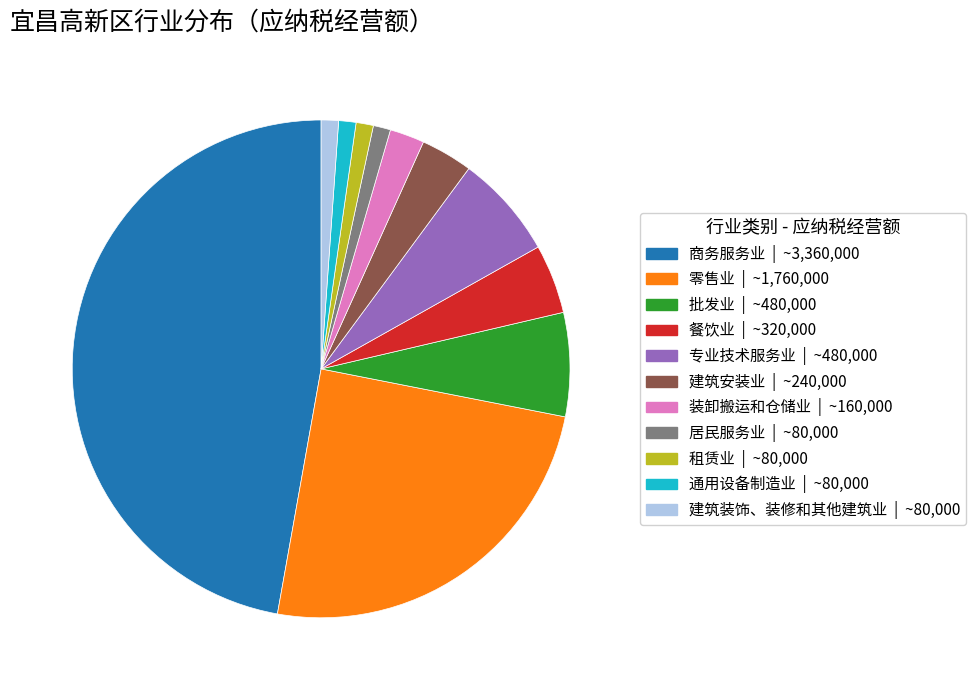

Is the sum of 批发业 and 居民服务业 greater than half?

No